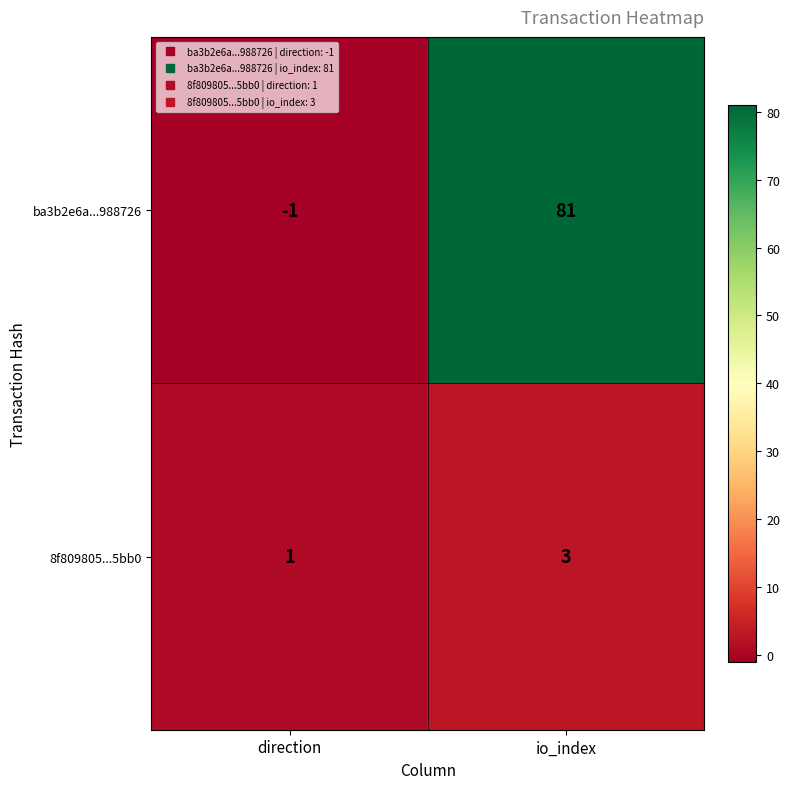

Is it true that 8f809805...5bb0 equals 1 at io_index?

False